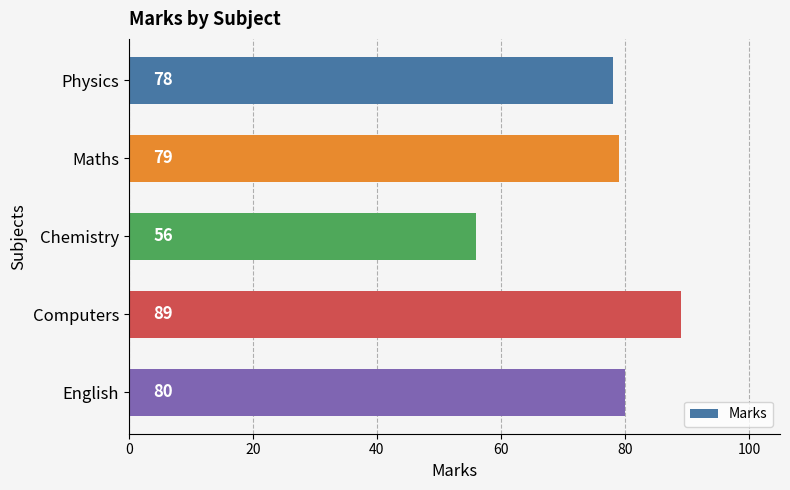

What is the value of the 4th bar from the top?

89